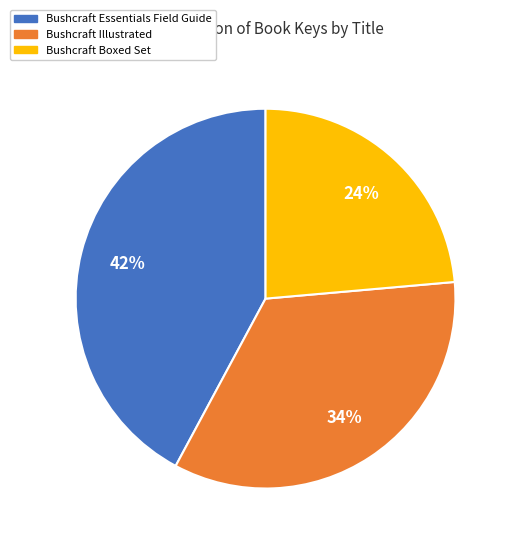

To the nearest percent, what portion does Bushcraft Essentials Field Guide represent?

42%